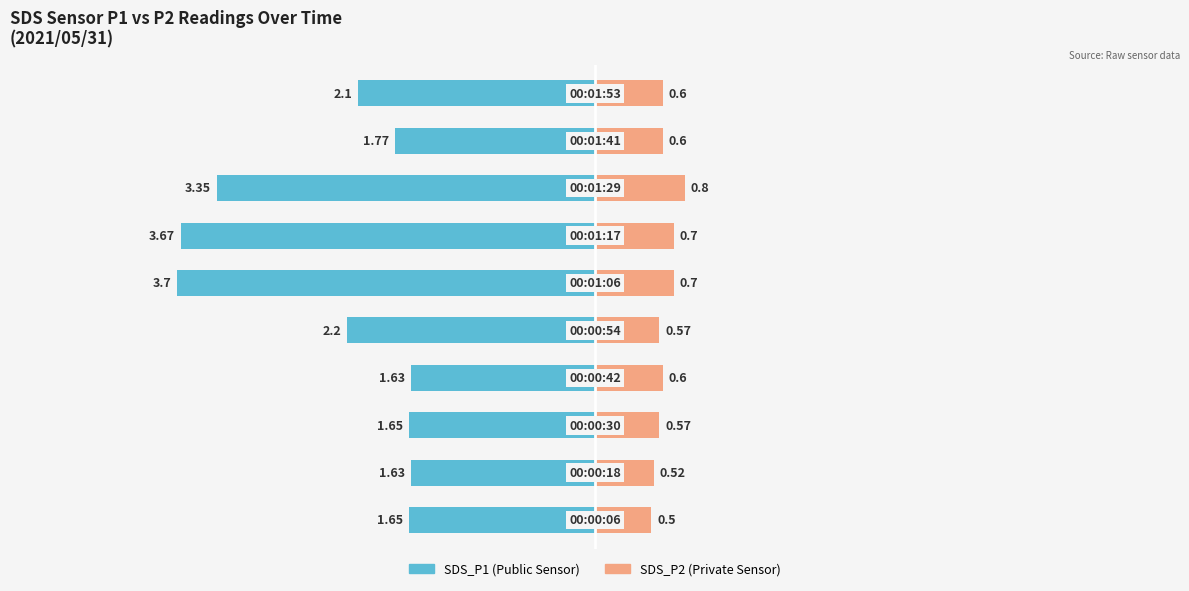

How many categories are shown in the chart?

10